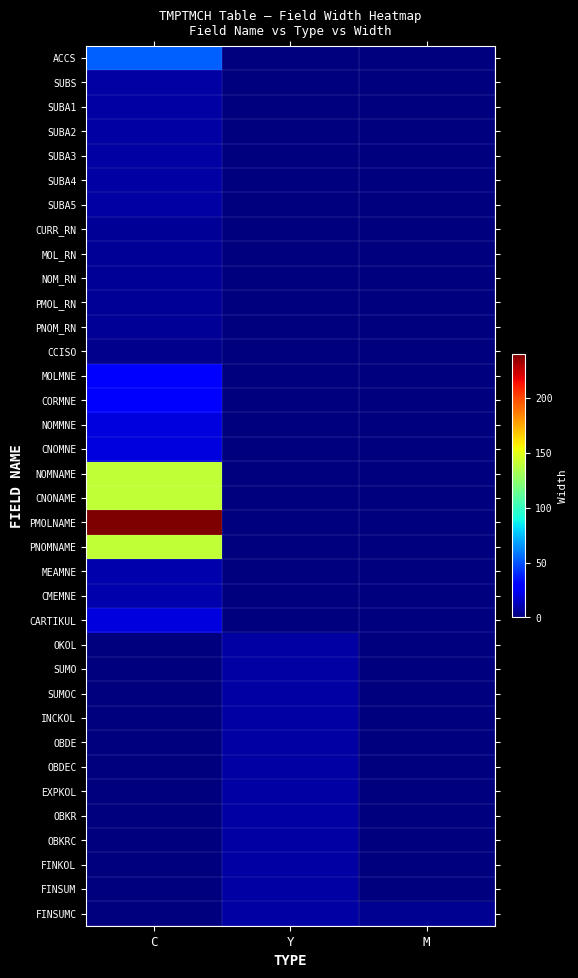

Between C and Y, which is larger?

C